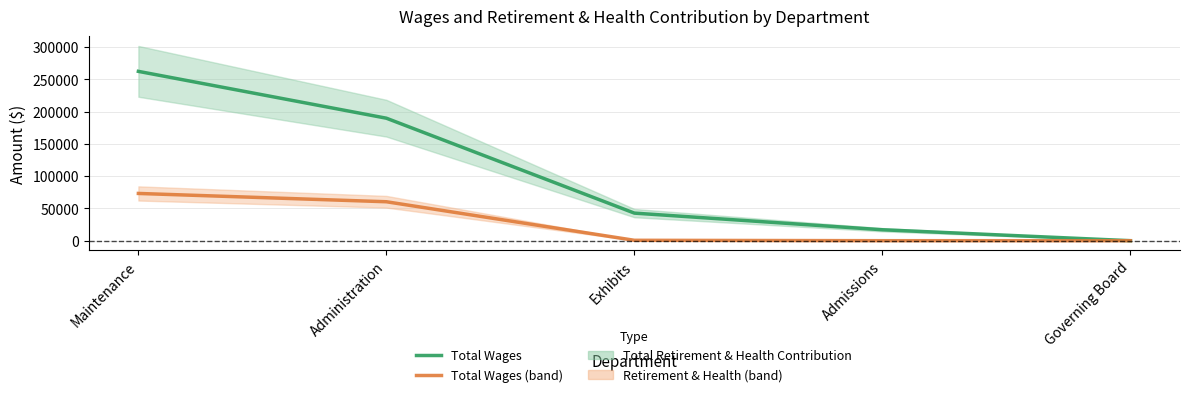

What is the total value across all series at Maintenance?

335676